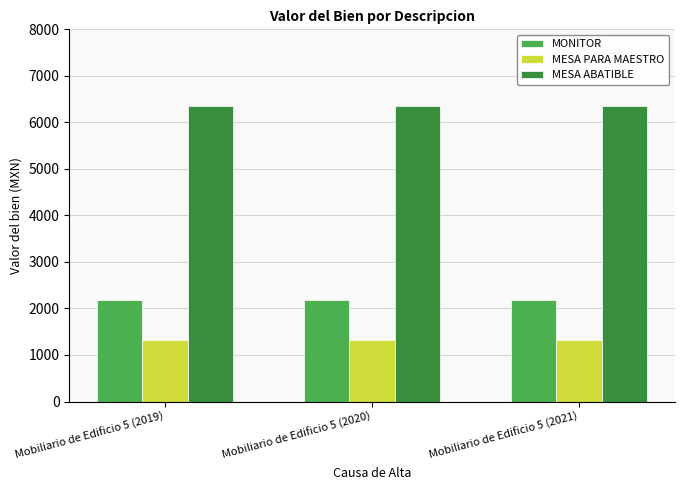

What is the minimum value for MESA PARA MAESTRO?

1322.4